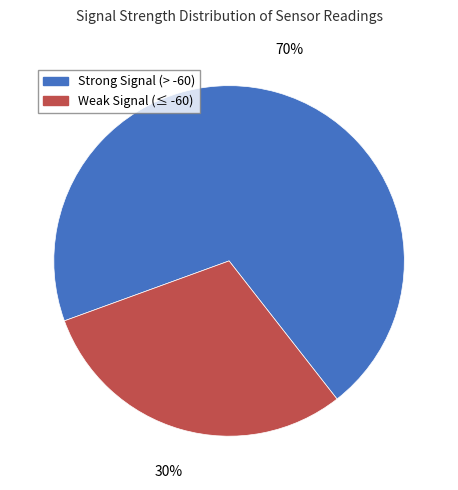

To the nearest percent, what is the average slice percentage?

50%